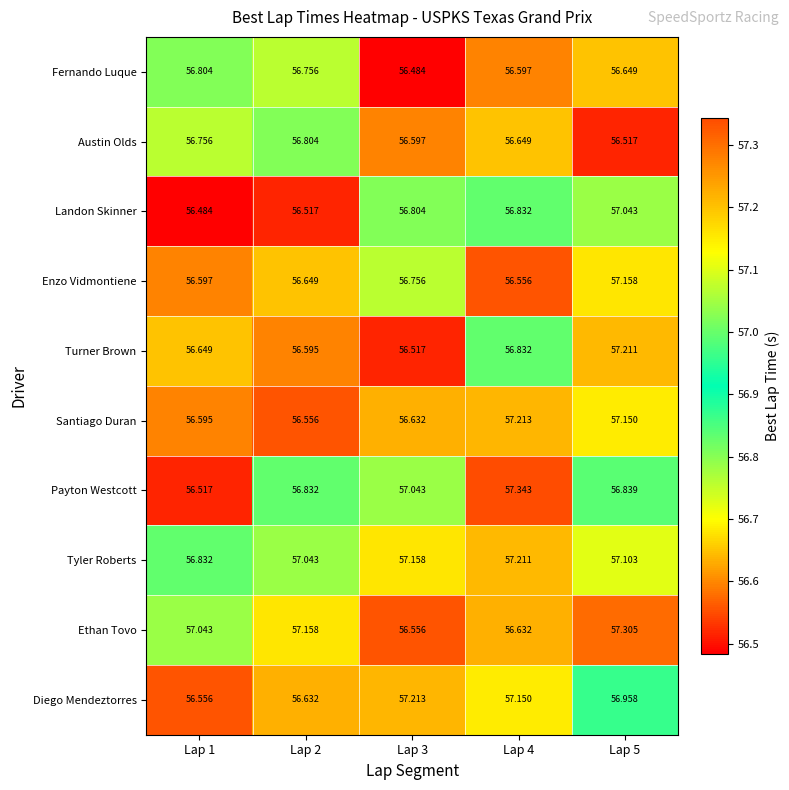

Which series has the largest total across all categories?

Tyler Roberts